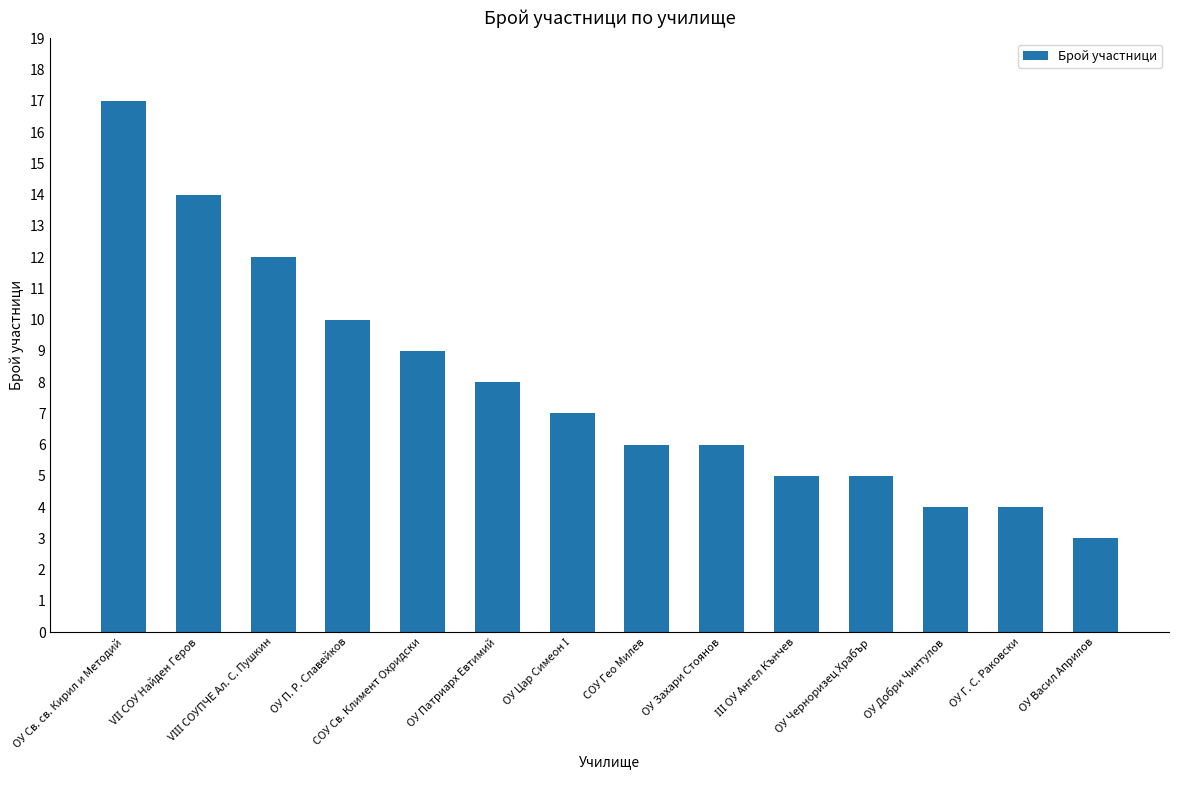

Is it true that the value at ОУ Г. С. Раковски is 2?

False